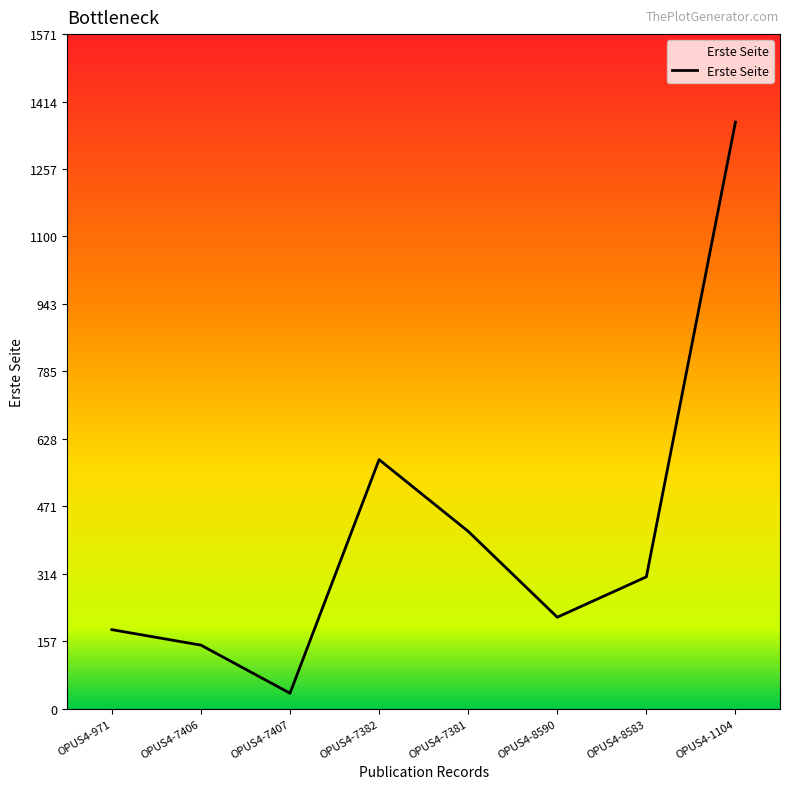

Count the number of data series in this chart.

1